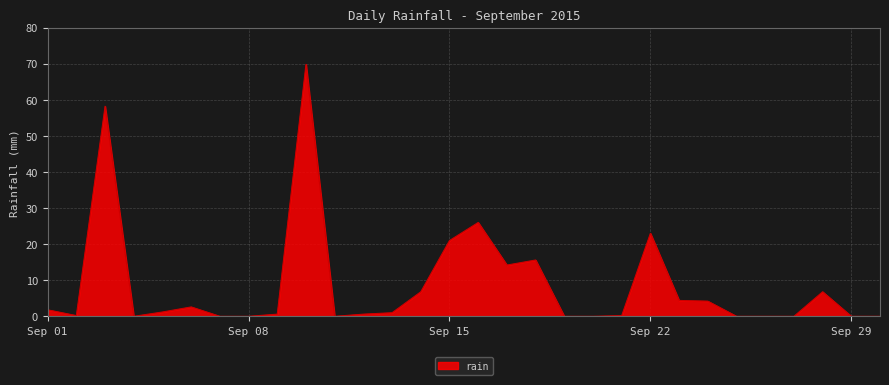

What is the maximum value shown in the chart?

69.8